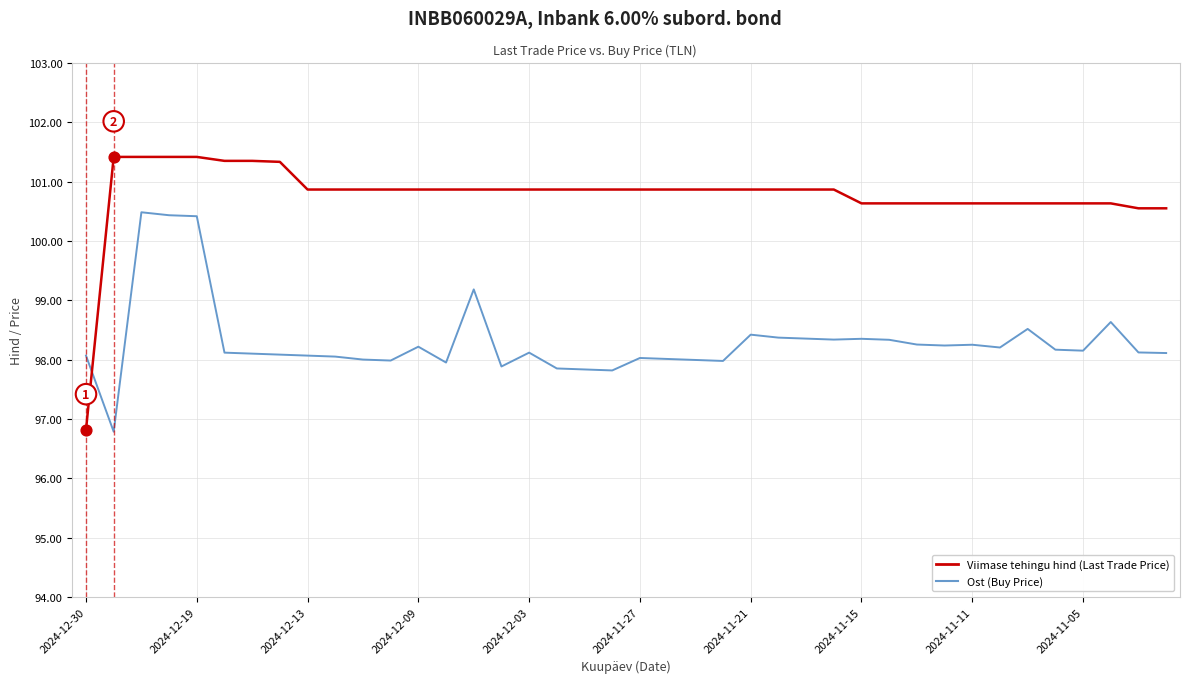

What is the maximum value shown in the chart?

101.4